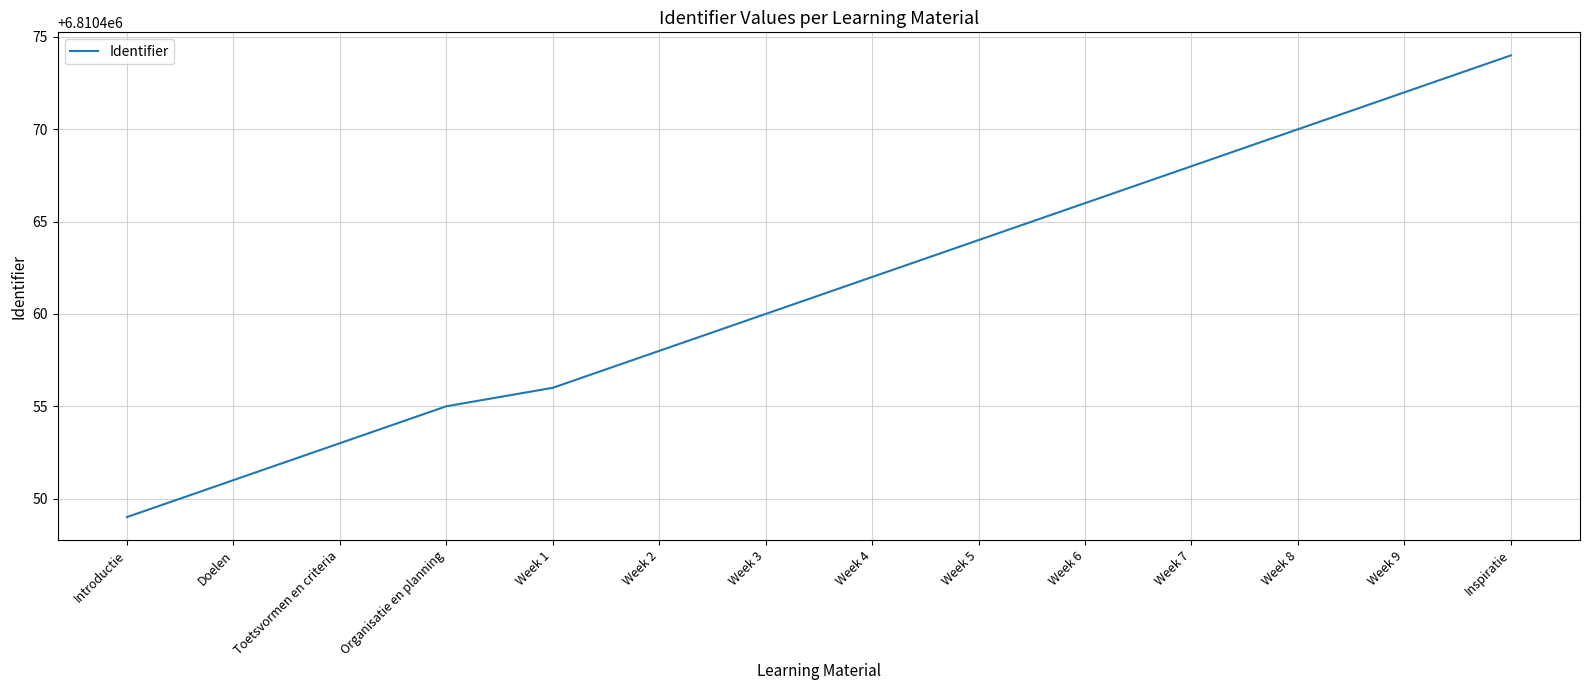

The value at Week 2 is 6810458. True or false?

True